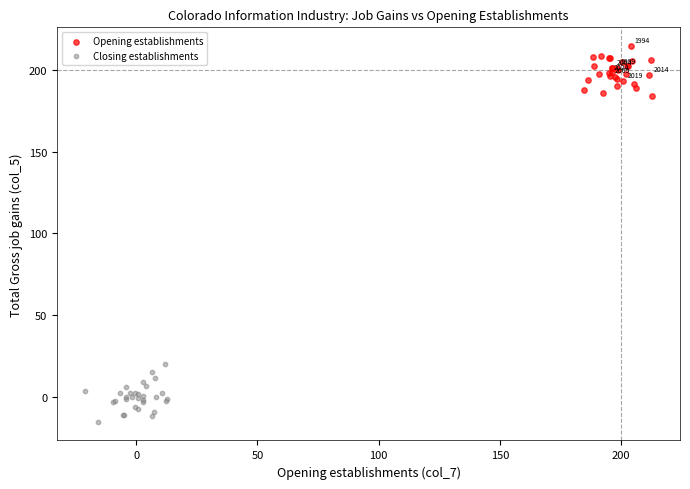

Which series reaches the minimum Y coordinate?

Closing establishments